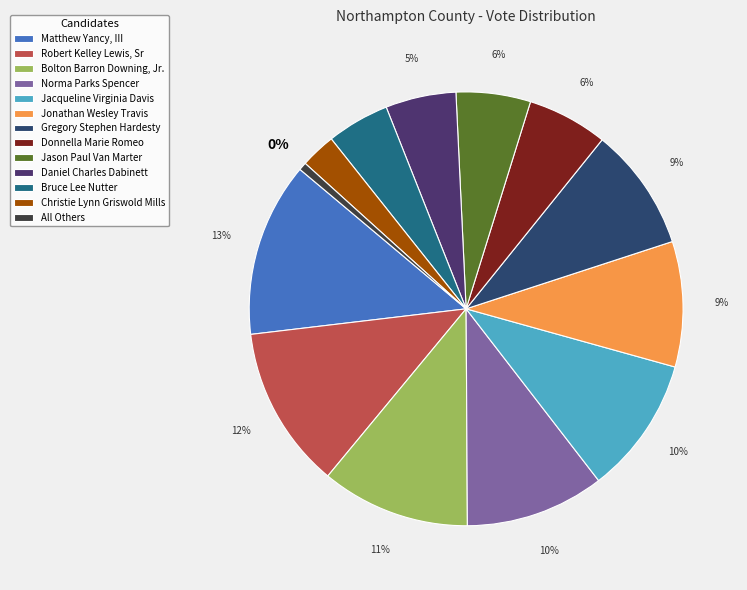

To the nearest percent, what portion does Matthew Yancy, III represent?

13%